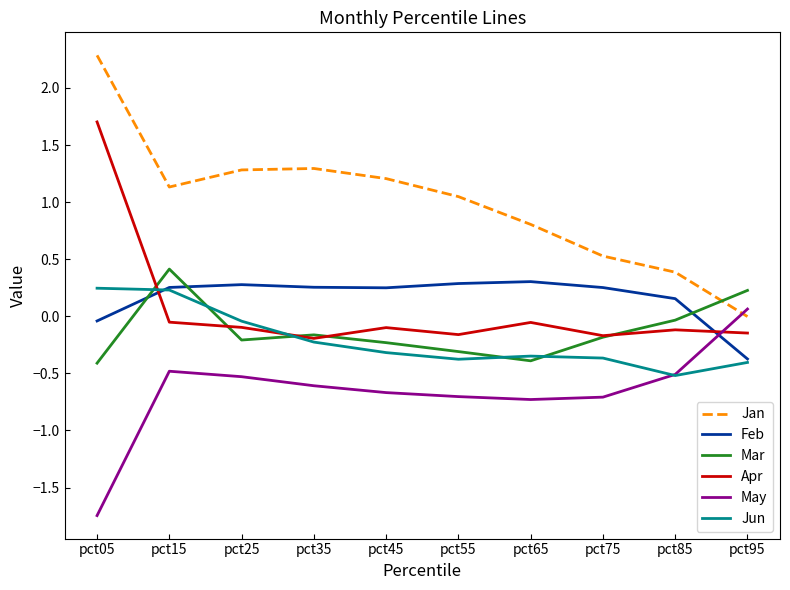

How many values in Apr are below zero?

9